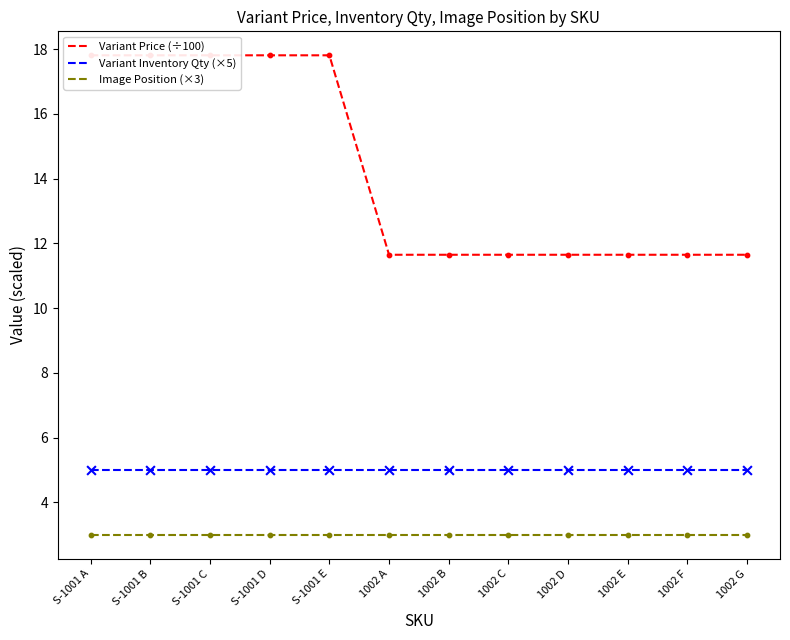

Which series reaches the maximum Y coordinate?

Variant Price (÷100)